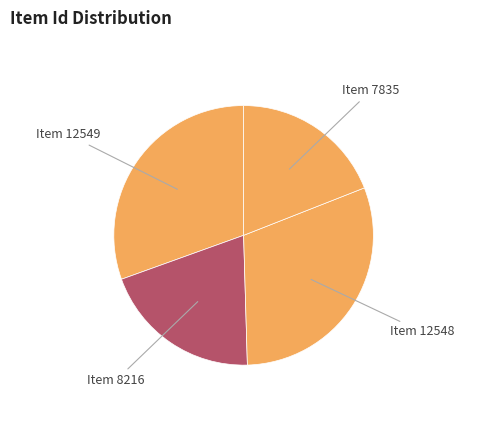

How many slices are in this pie chart?

4